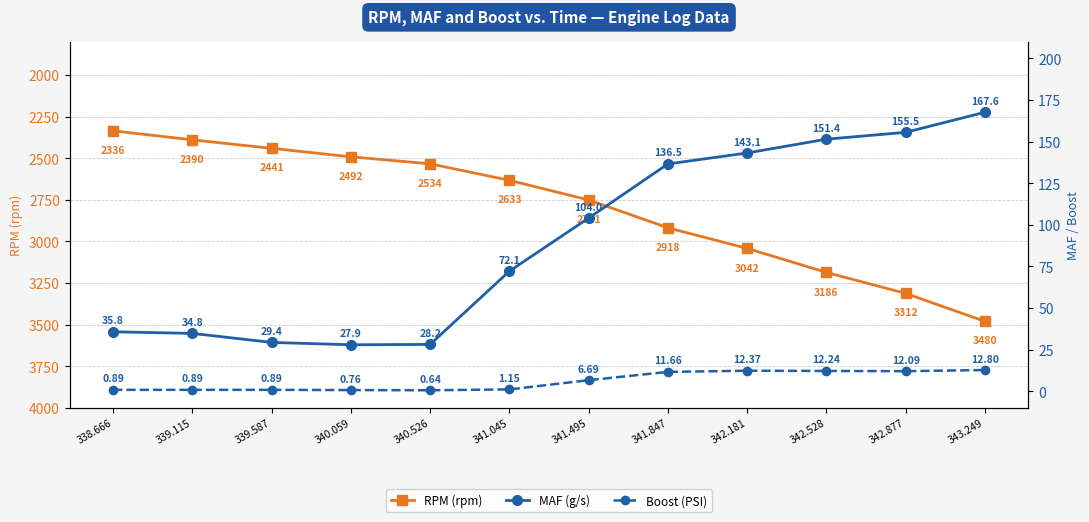

At which label does RPM (rpm) first exceed 2751?

341.847